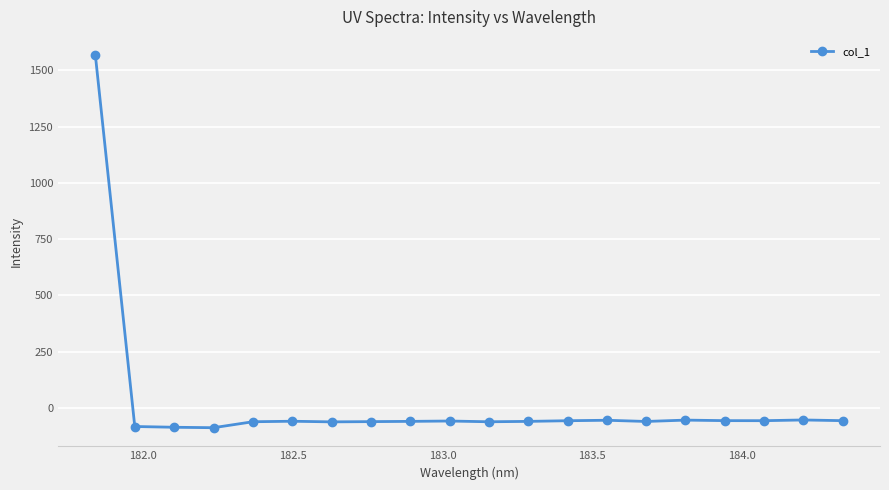

Does the chart have visible grid lines?

Yes